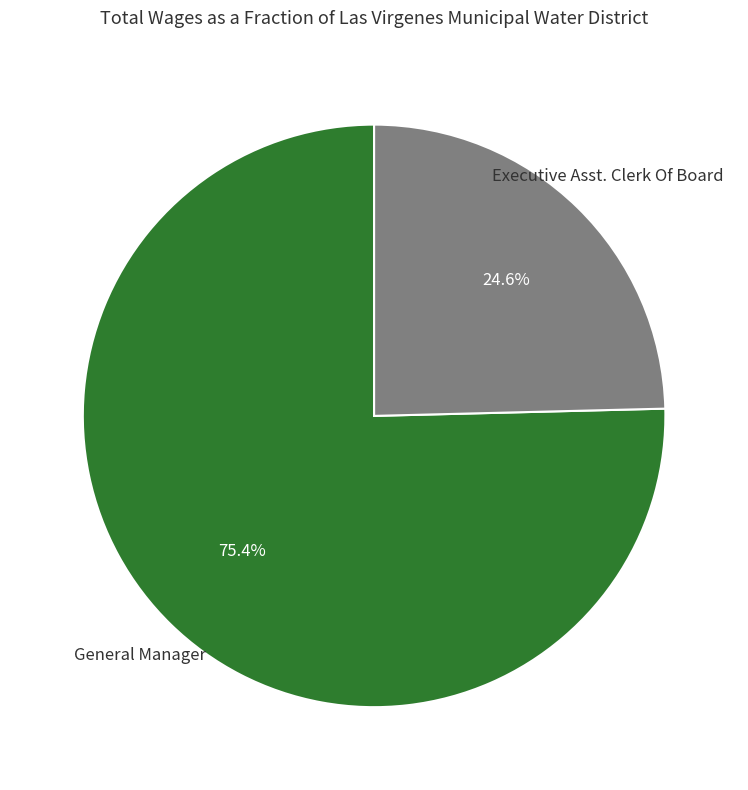

Does any single category account for the majority?

Yes